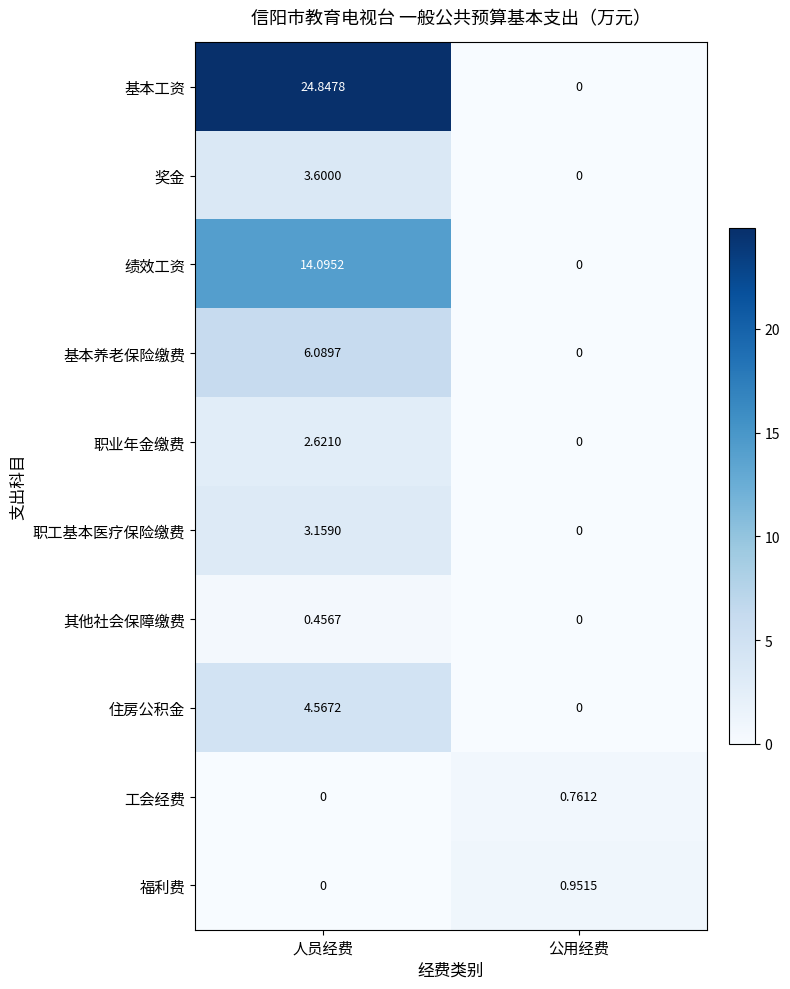

Which series has the widest spread of values?

基本工资